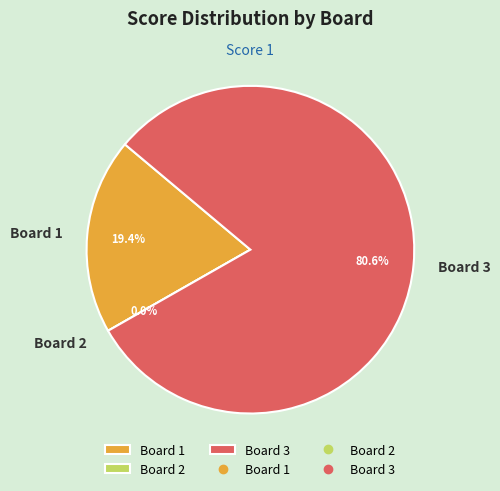

What is the ratio of the value at Board 1 to the value at Board 3?

0.2